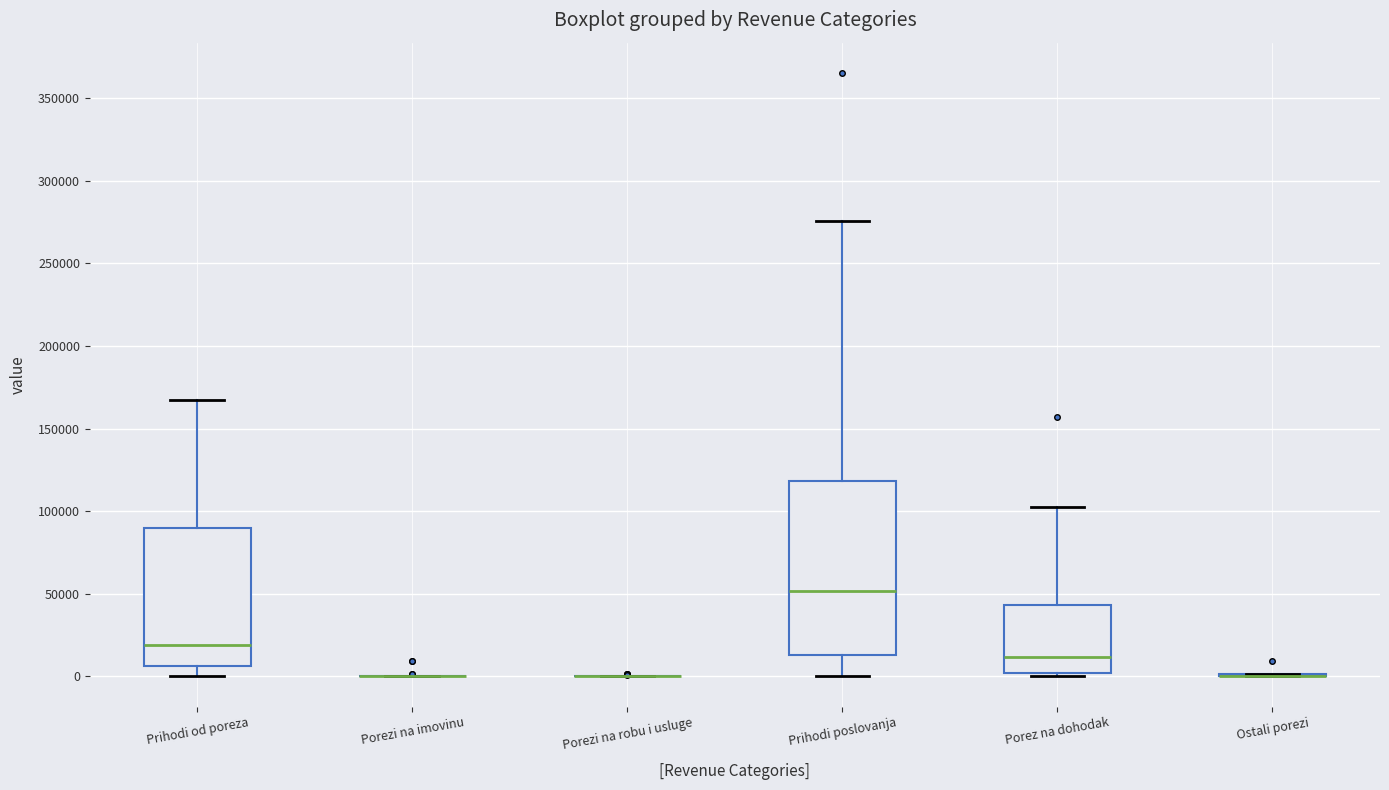

Reading left to right, read every box against the y-axis: the position of its median line, the range the box covers, and the ends of its whiskers. The values are not printed on the chart, so give them approximately, as read against the axis.

Prihodi od poreza: median 20000, box 5000 to 90000, whiskers 0 to 170000
Porezi na imovinu: box collapsed to a line at 0, whiskers 0 to 0
Porezi na robu i usluge: box collapsed to a line at 0, whiskers 0 to 0
Prihodi poslovanja: median 50000, box 15000 to 120000, whiskers 0 to 275000
Porez na dohodak: median 10000, box 0 to 45000, whiskers 0 (just below the box's lower edge) to 105000
Ostali porezi: box collapsed to a line at 0, whiskers 0 to 0